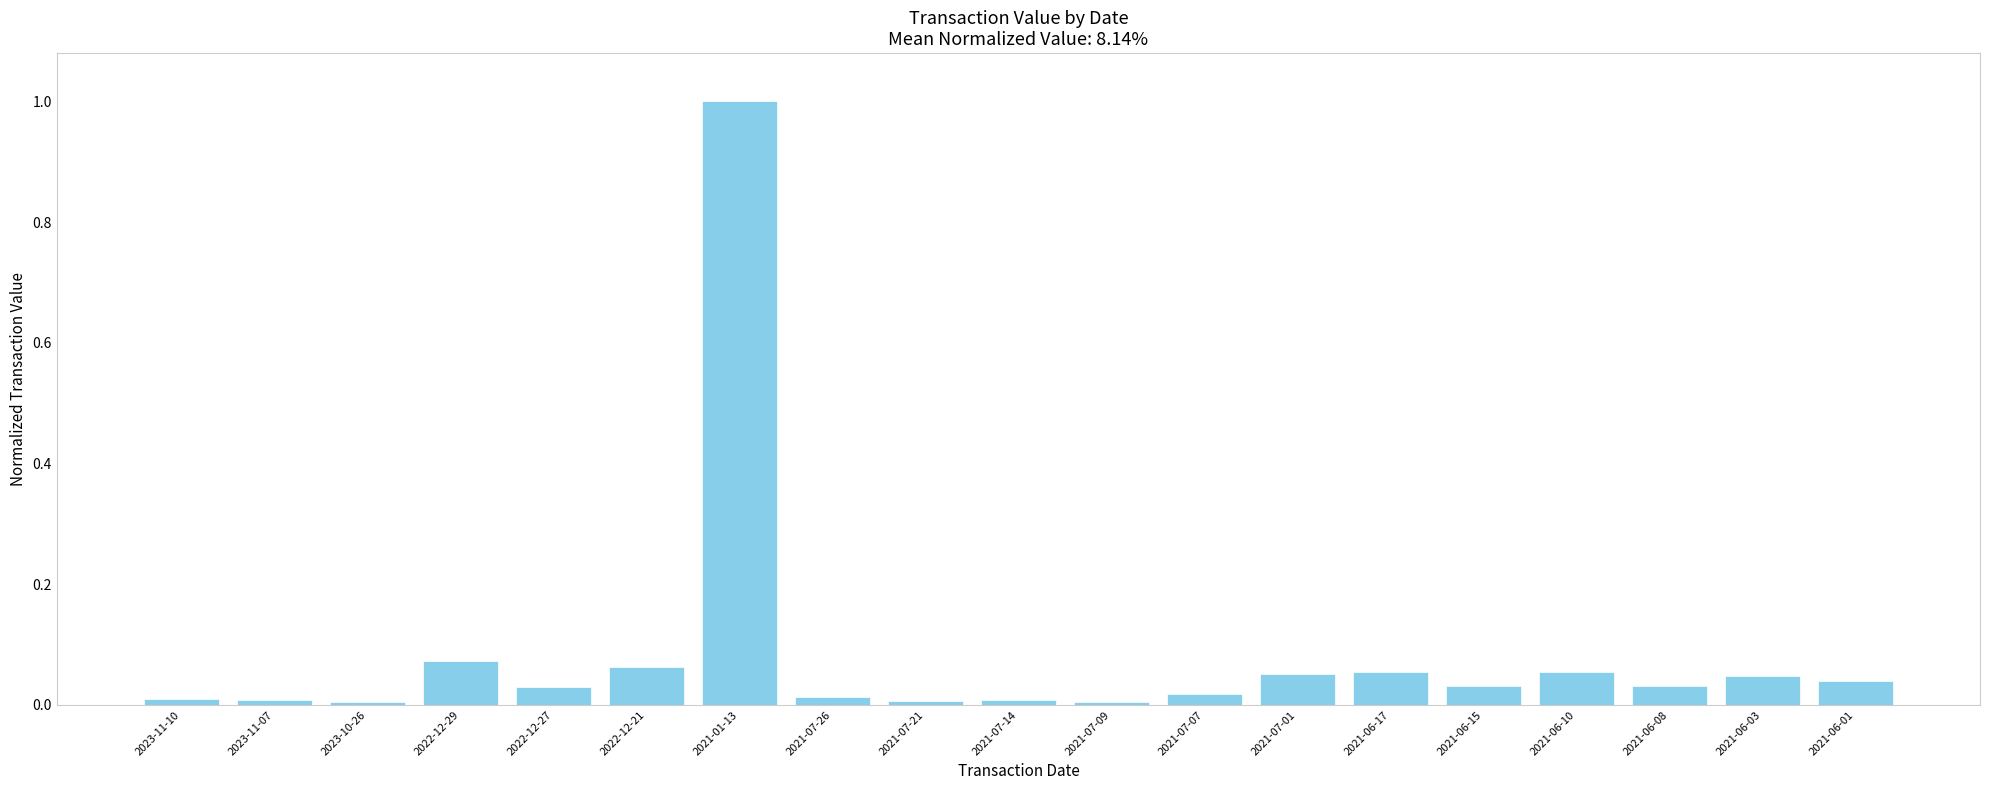

Is it true that the value at 2022-12-27 is 0.0?

True